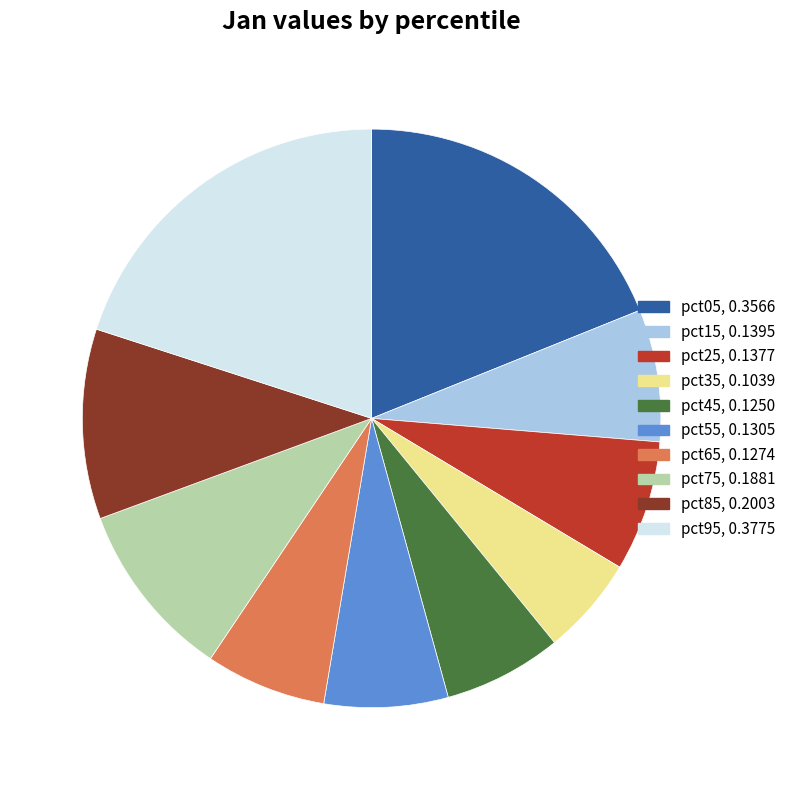

Count the number of slices in the pie.

10